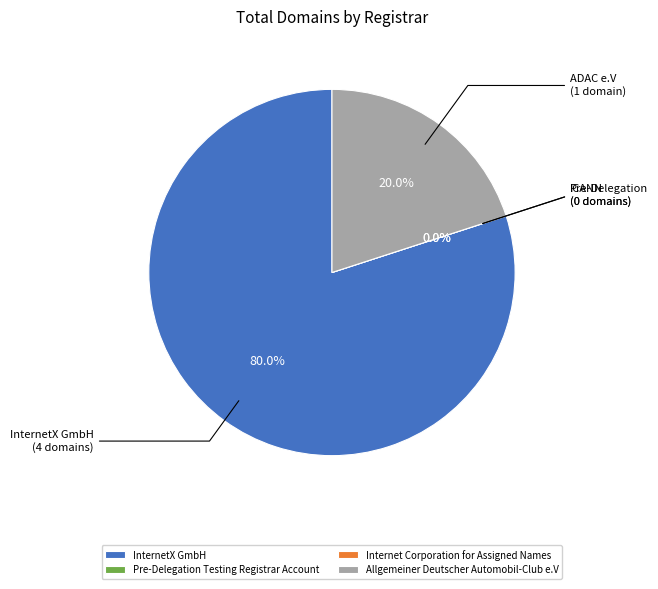

Does Pre-Delegation Testing Registrar Account represent more than half of the total?

No